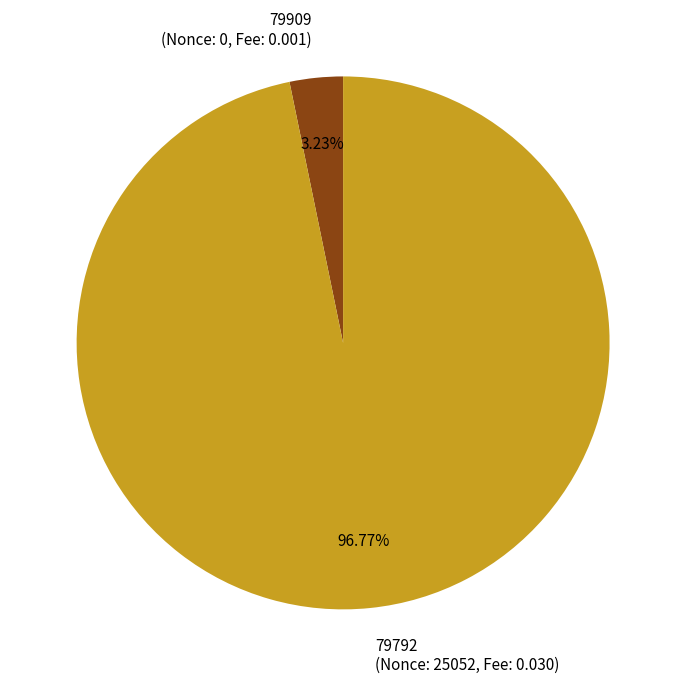

What percentage do 79909 and 79792 together represent?

100.0%